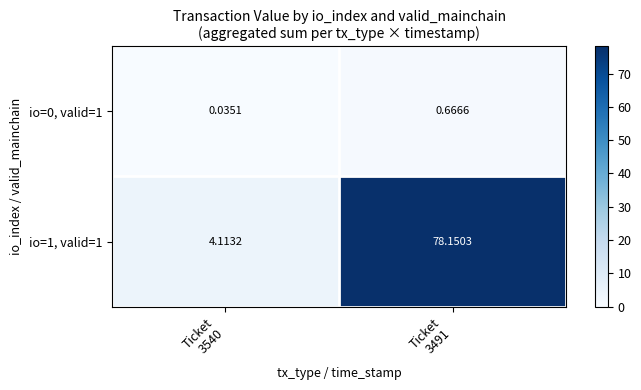

List the series in order of their overall mean, highest first.

io=1, valid=1, io=0, valid=1